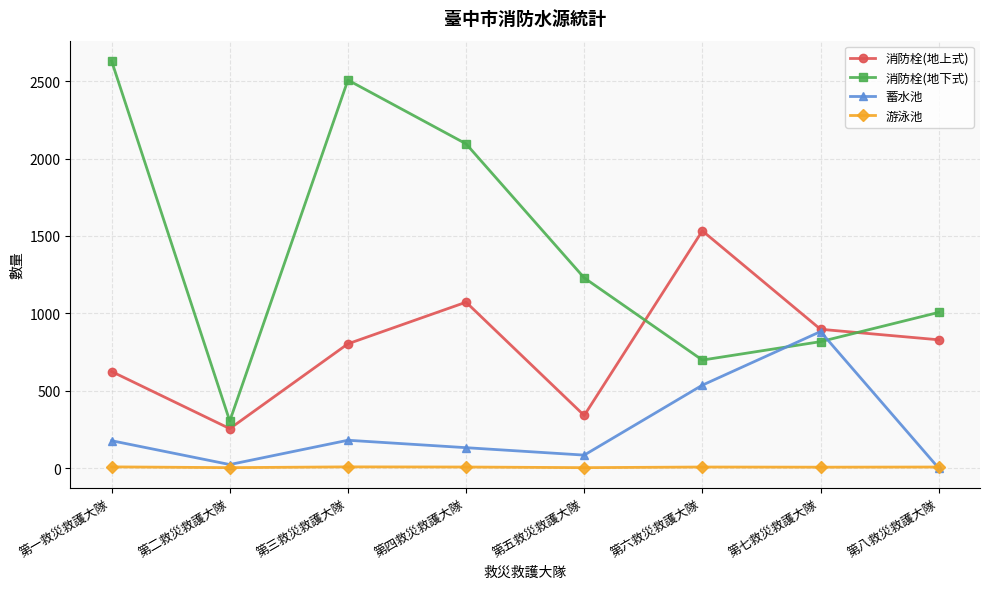

At which category does 消防栓(地上式) reach its first local valley?

第二救災救護大隊